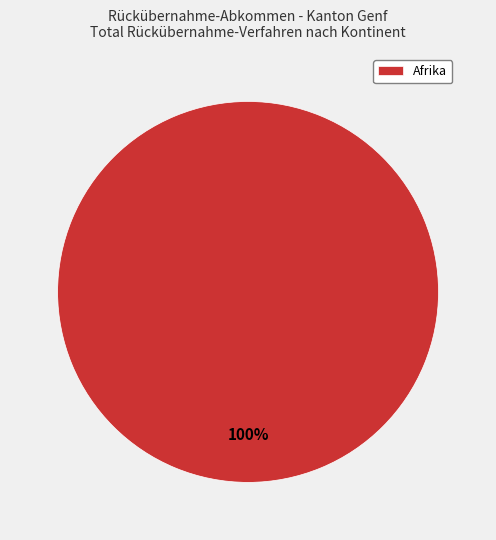

Which slice represents more than half of the pie?

Afrika